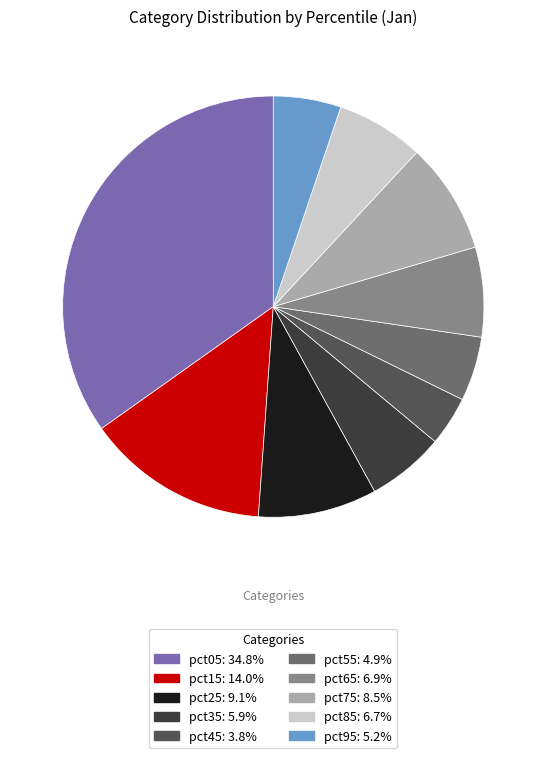

Does any single category account for the majority?

No